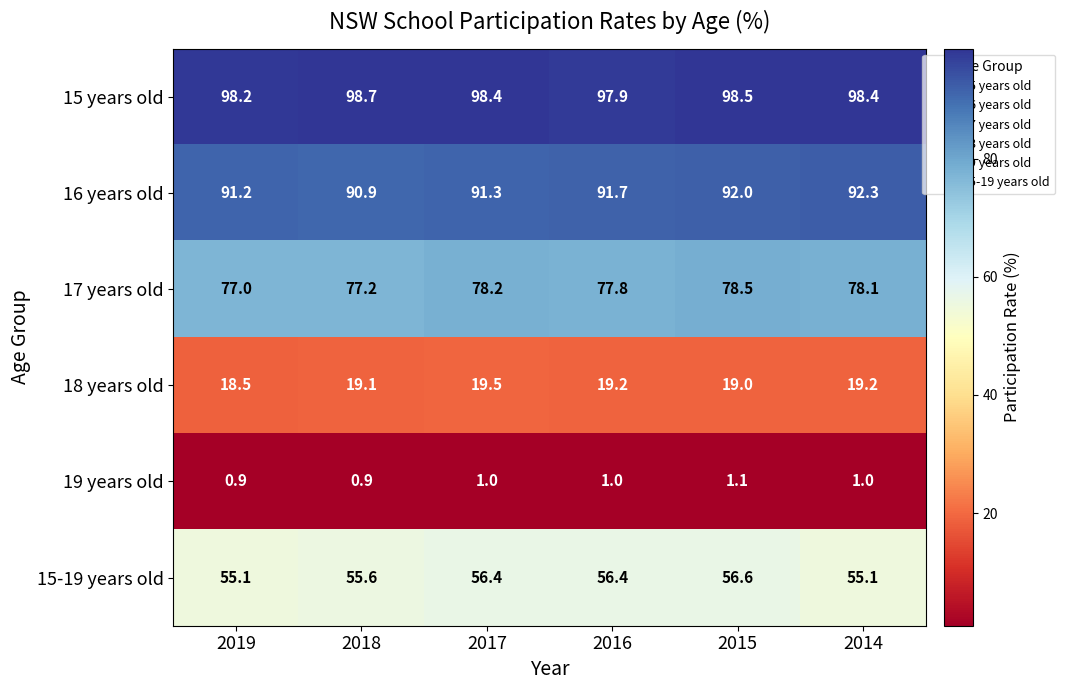

What is the difference between the maximum and minimum values in the 18 years old series?

1.0